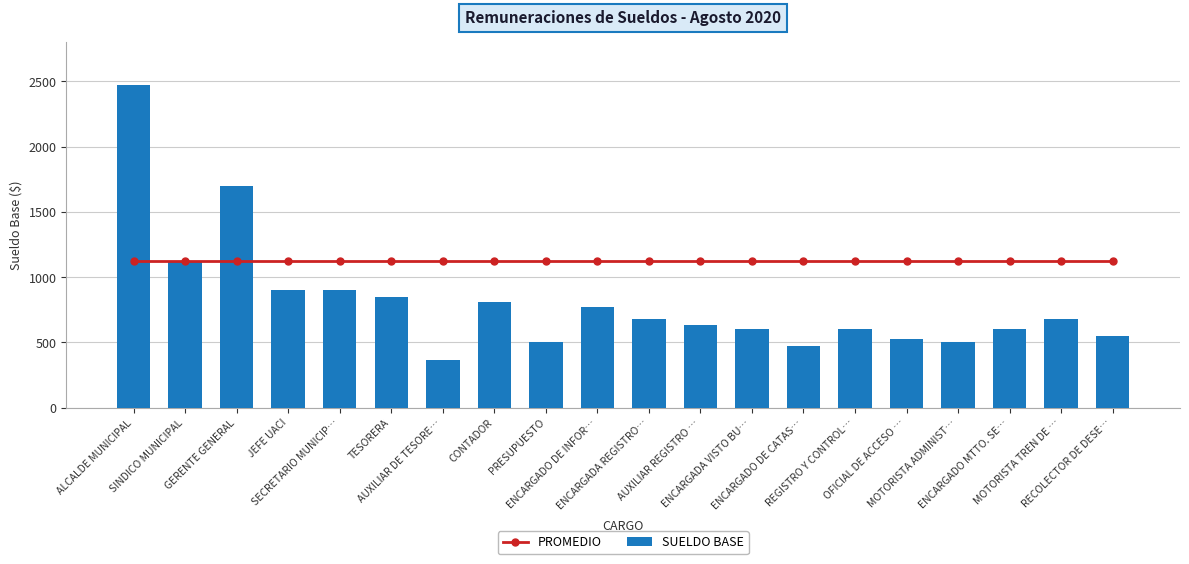

Is the value of SUELDO BASE at MOTORISTA ADMINIST… greater than the value of PROMEDIO at TESORERA?

No